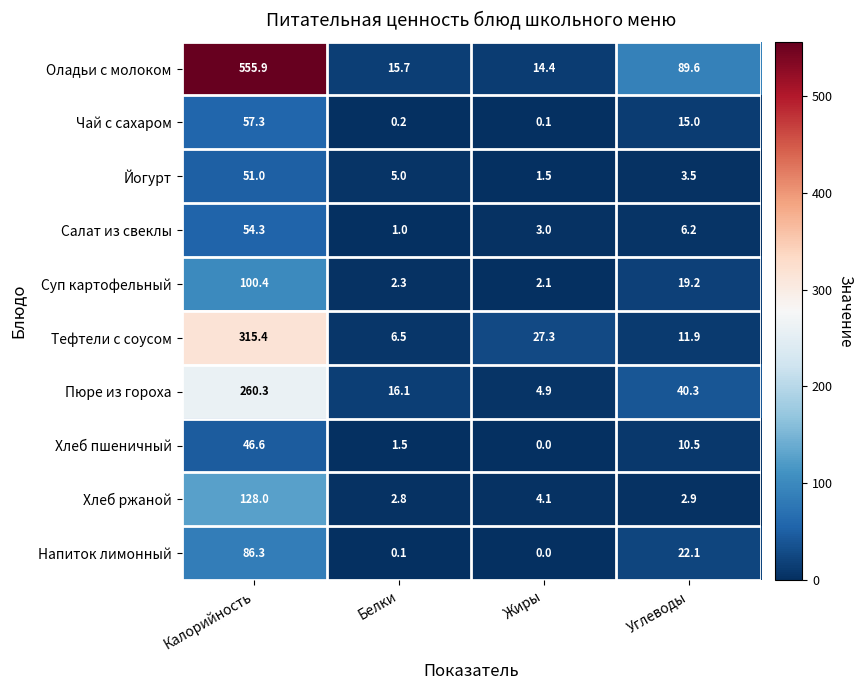

At which category is the sum across all series the highest?

Калорийность